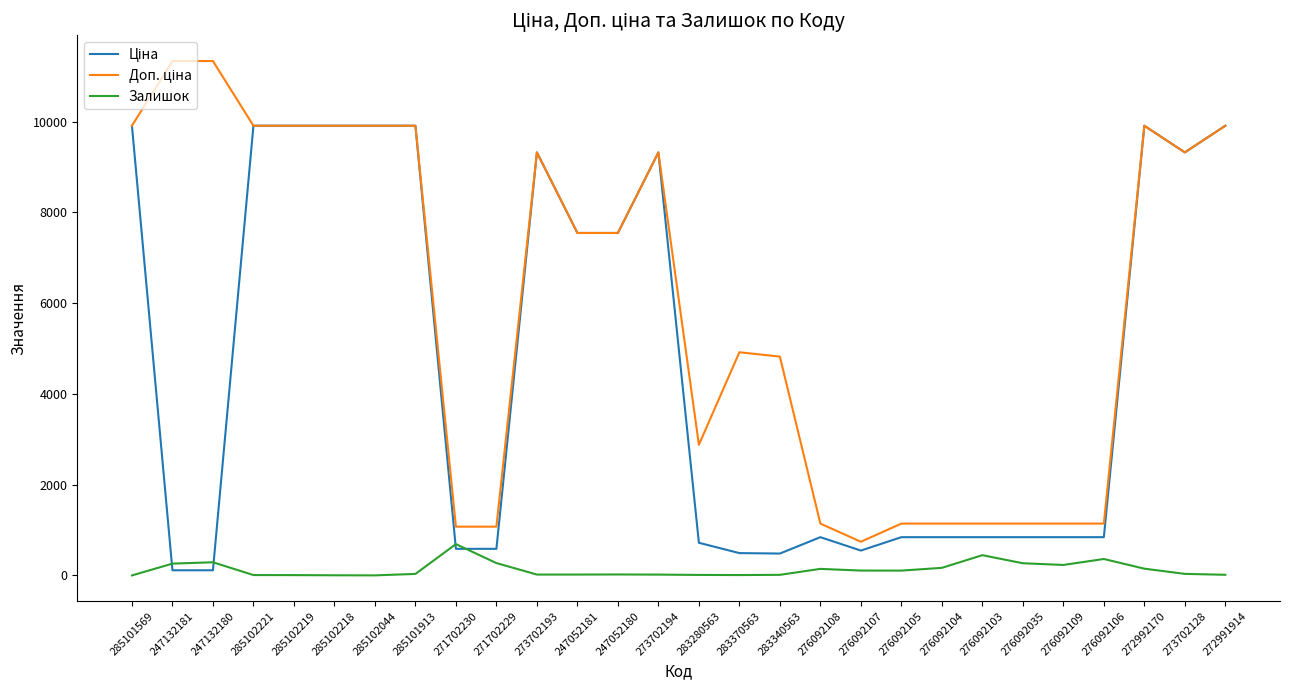

True or false: Залишок has a value of 14.0 at 272991914.

True